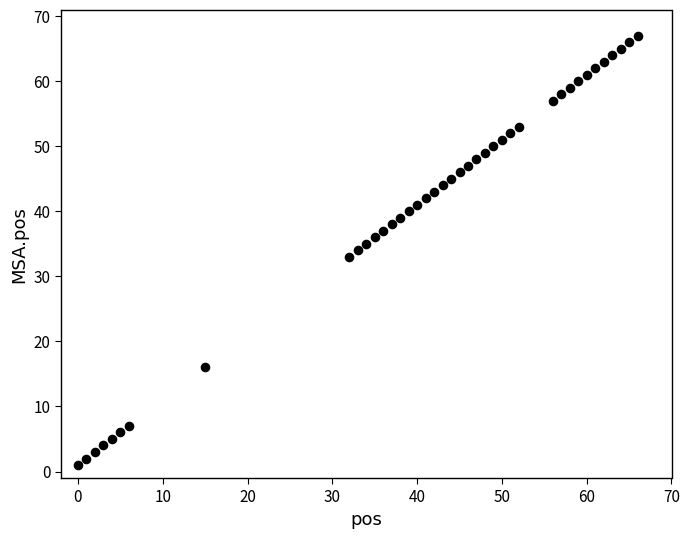

What is the range of X values (max minus min)?

66